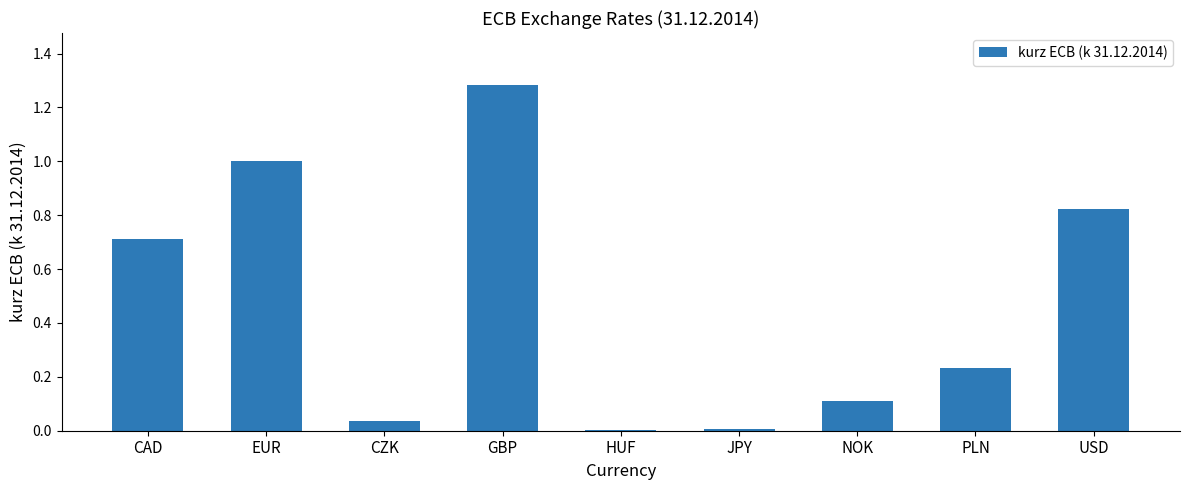

Which has a higher value, GBP or PLN?

GBP